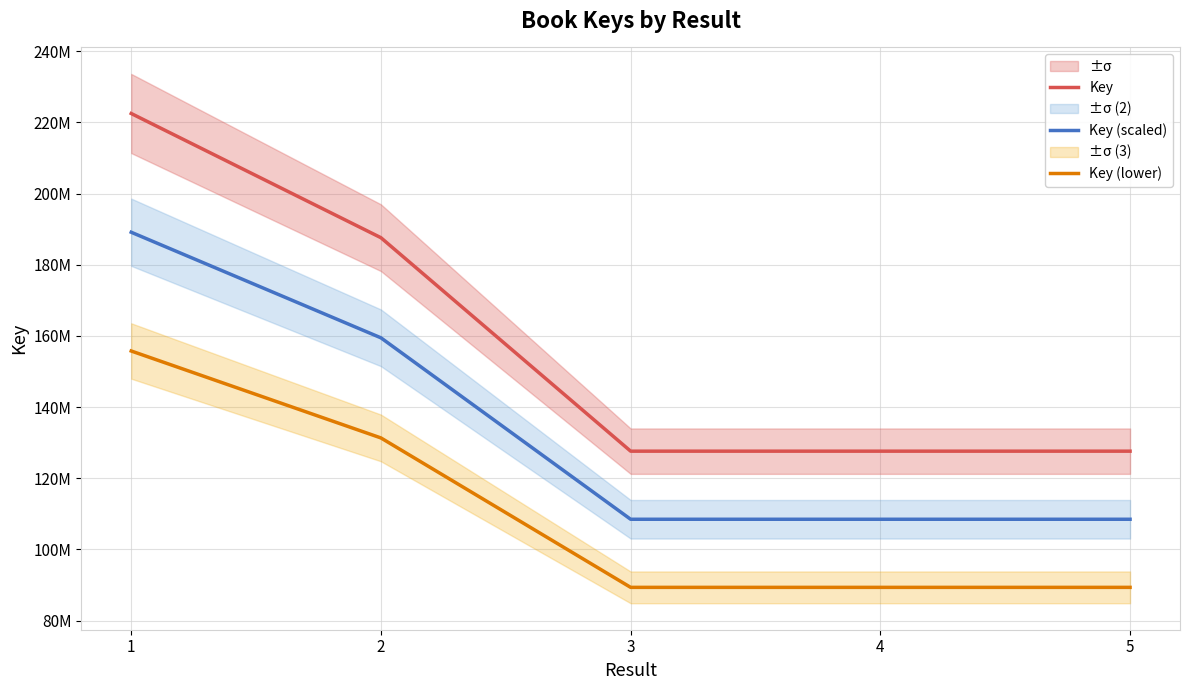

Reading left to right, extract all data points from this chart.

Key: 222494701.0	187585463.0	127590969.0	127591742.0	127590317.0
Key (scaled): 189120495.8	159447643.5	108452323.6	108452980.7	108451769.5
Key (lower): 155746290.7	131309824.1	89313678.3	89314219.4	89313221.9